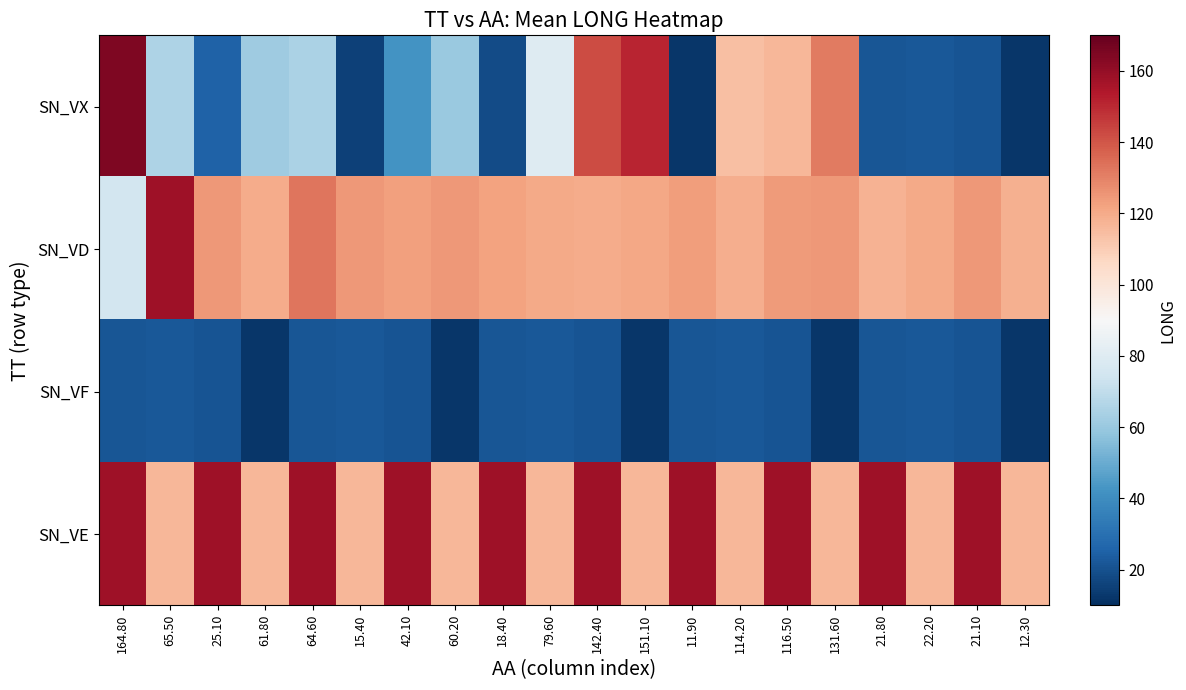

What is the spread (max minus min) of values at 60.20?

112.2